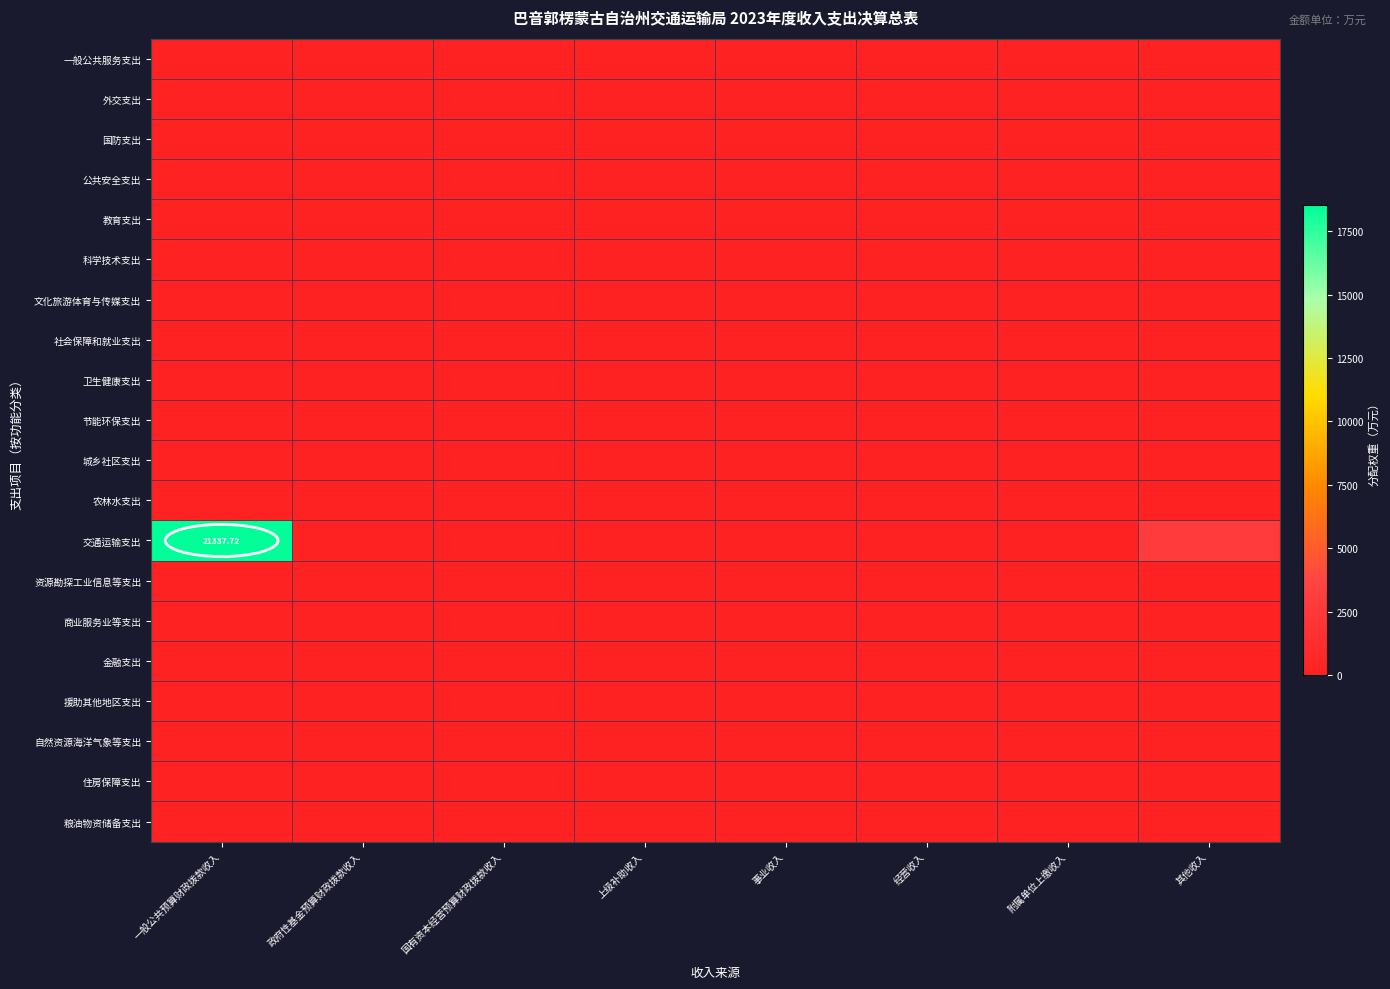

Rank the series at 国有资本经营预算财政拨款收入 from lowest to highest value.

一般公共服务支出, 外交支出, 国防支出, 公共安全支出, 教育支出, 科学技术支出, 文化旅游体育与传媒支出, 社会保障和就业支出, 卫生健康支出, 节能环保支出, 城乡社区支出, 农林水支出, 交通运输支出, 资源勘探工业信息等支出, 商业服务业等支出, 金融支出, 援助其他地区支出, 自然资源海洋气象等支出, 住房保障支出, 粮油物资储备支出